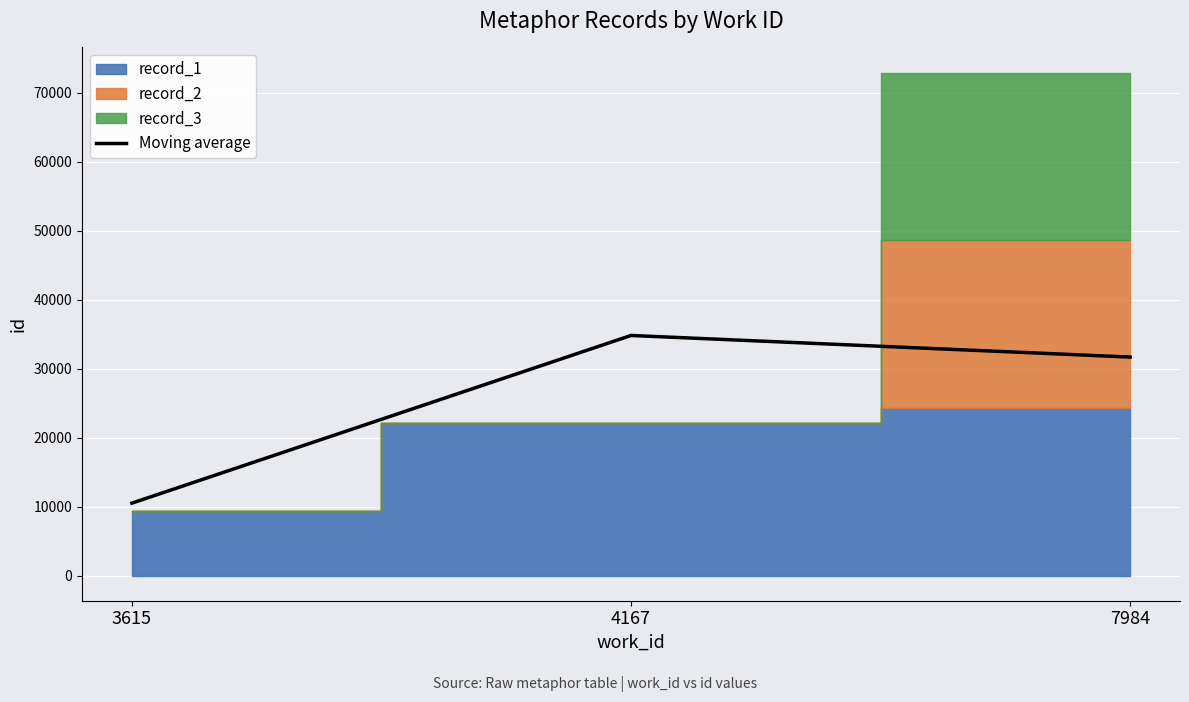

What is the value of the 3rd point from the left?

31666.3